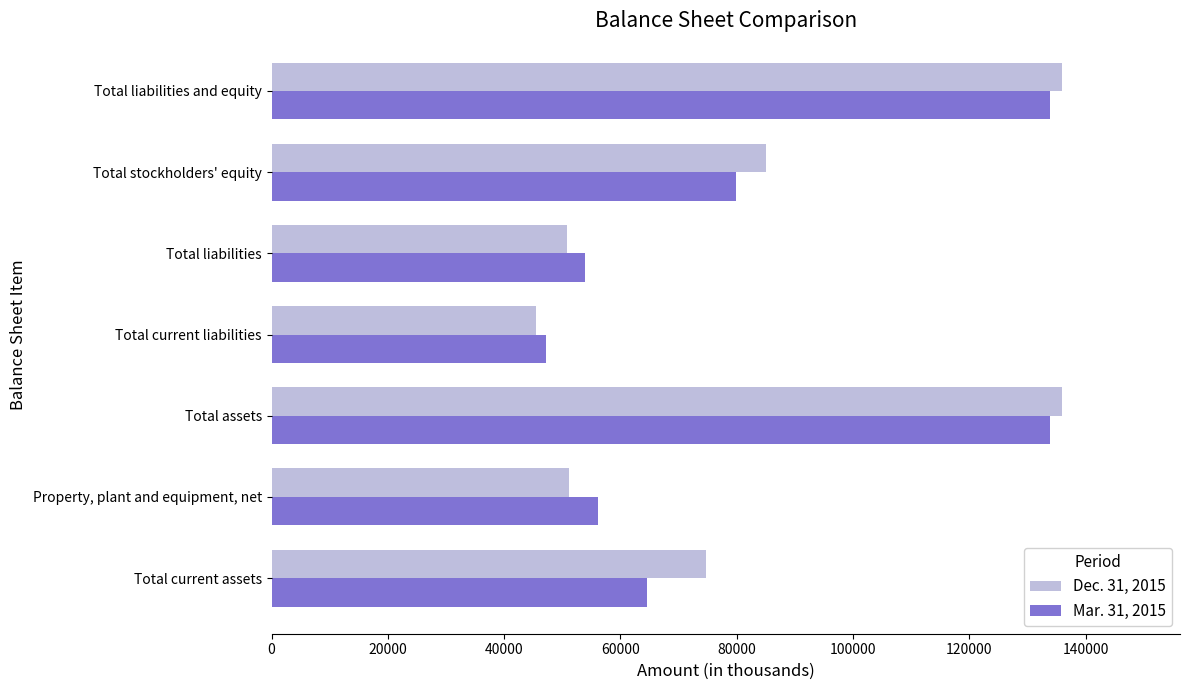

What is the spread (max minus min) of values at Property, plant and equipment, net?

4893